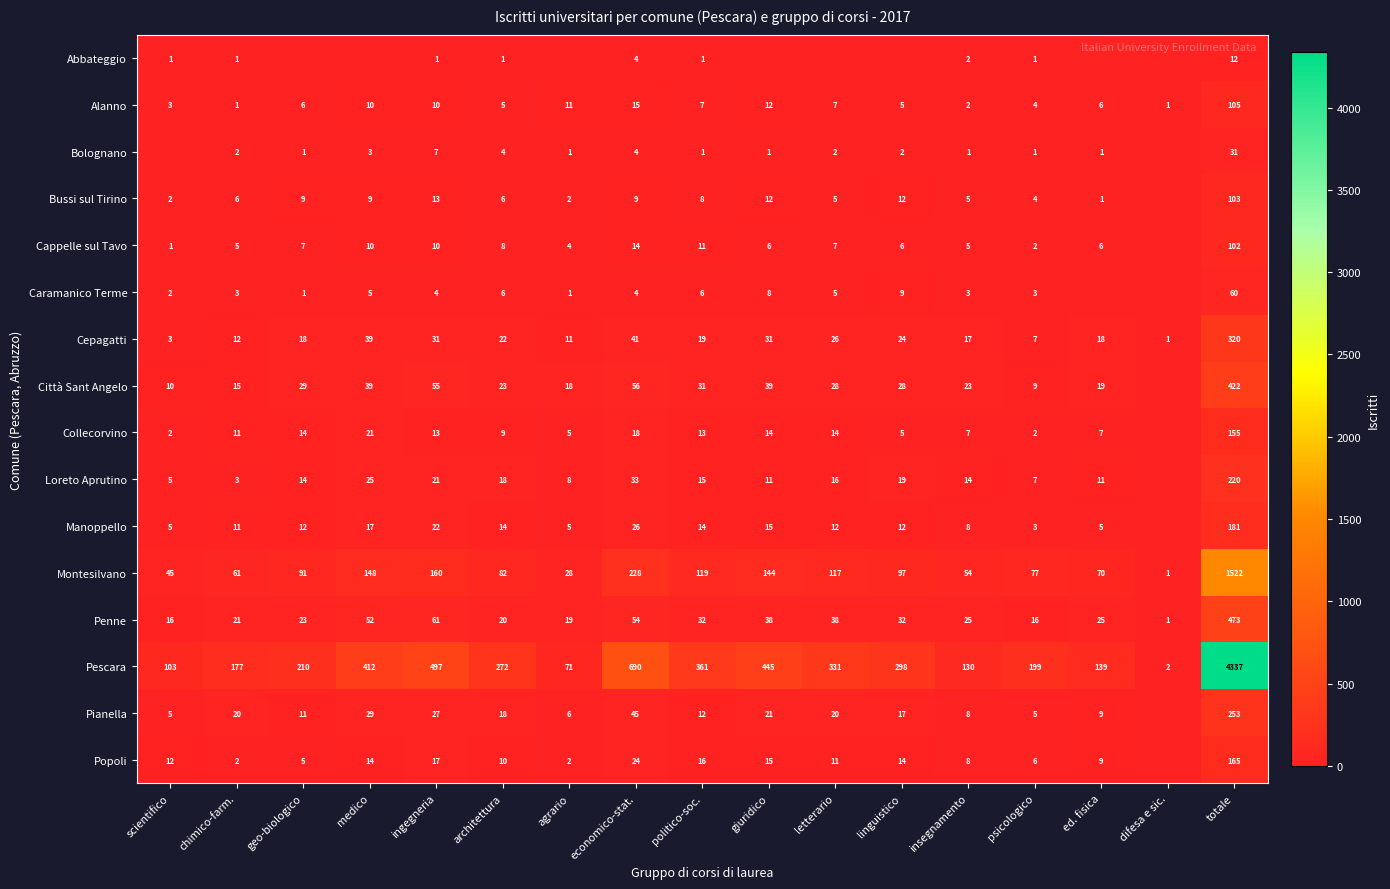

How many values in the Montesilvano series are below 91?

8